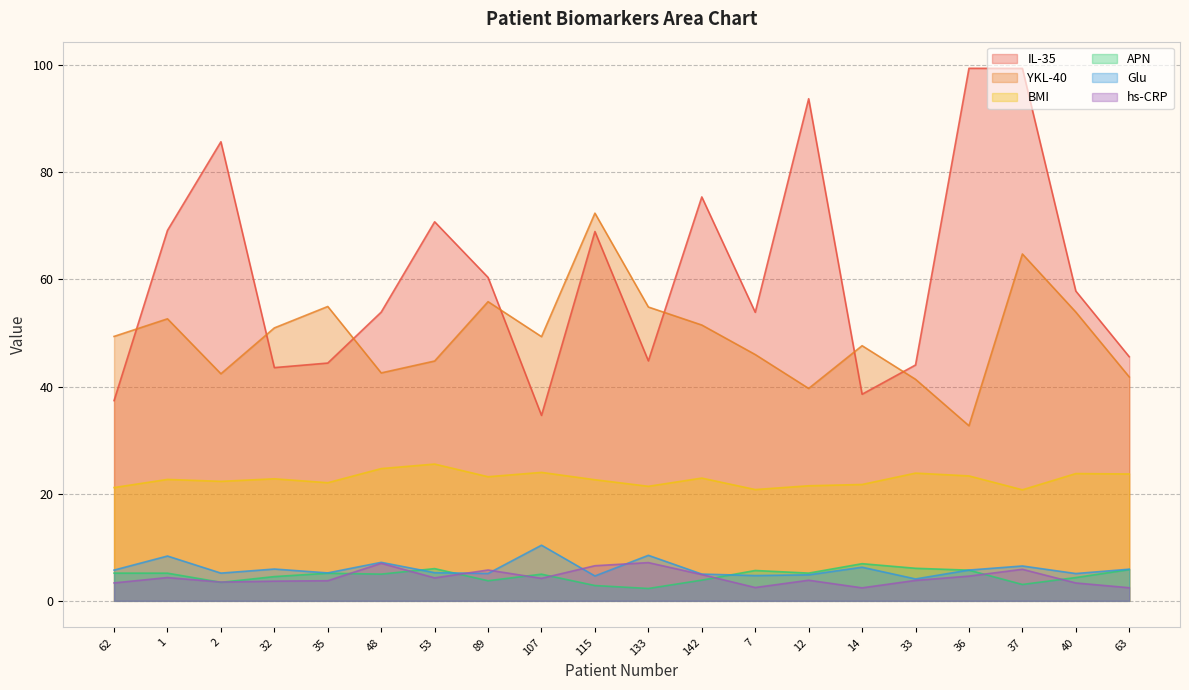

Between 107 and 36, which is larger?

36